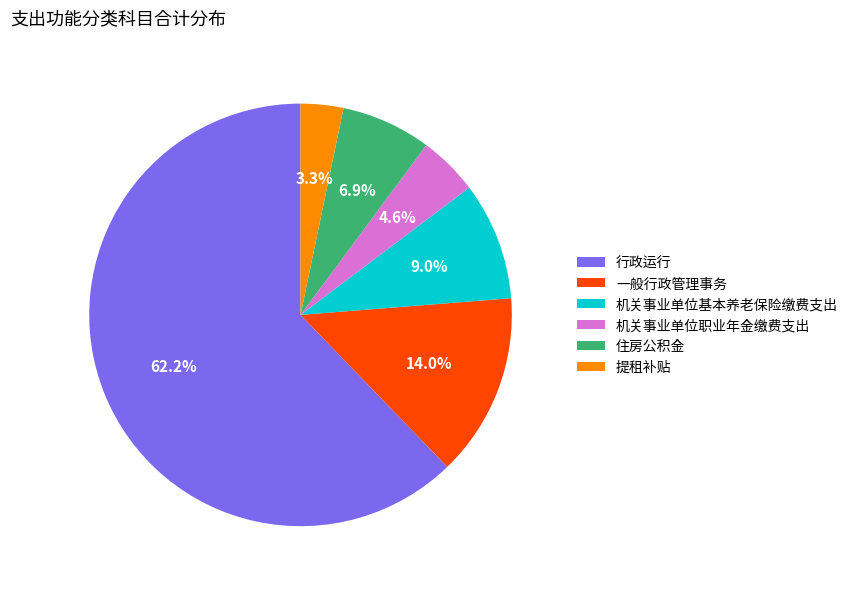

Approximately how many times larger is the value at 一般行政管理事务 compared to 机关事业单位基本养老保险缴费支出?

1.6